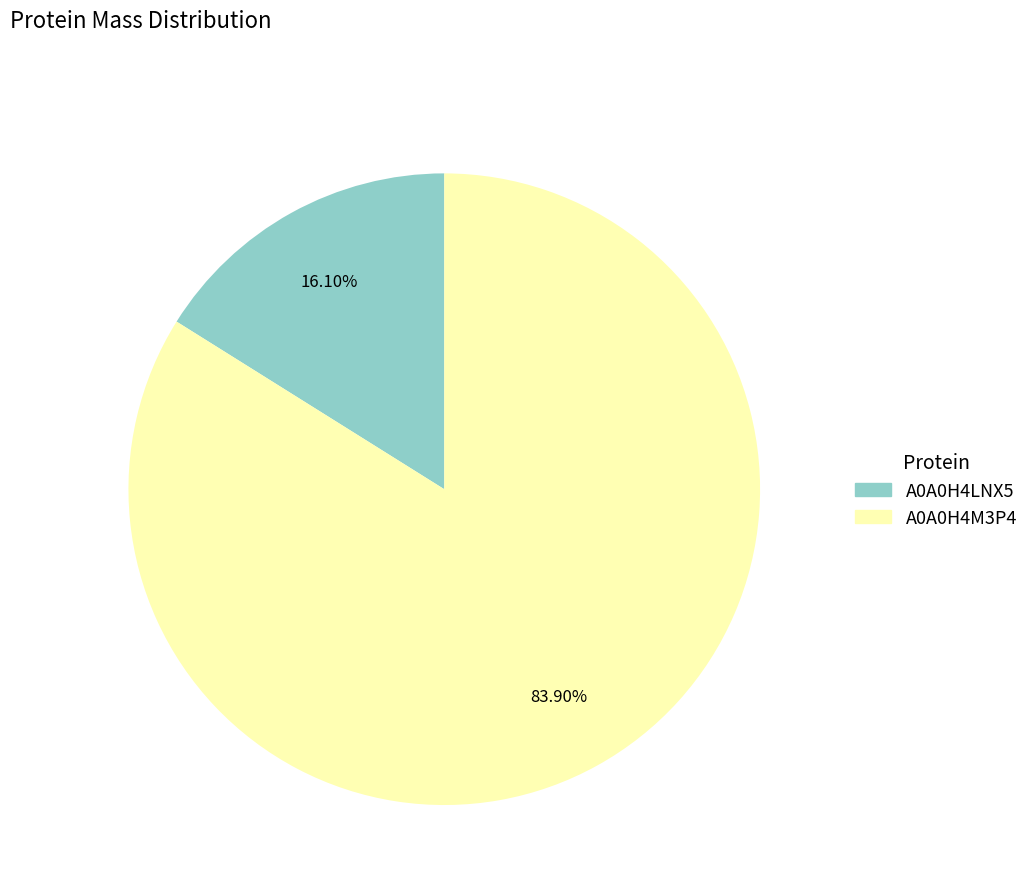

Count the number of slices in the pie.

2